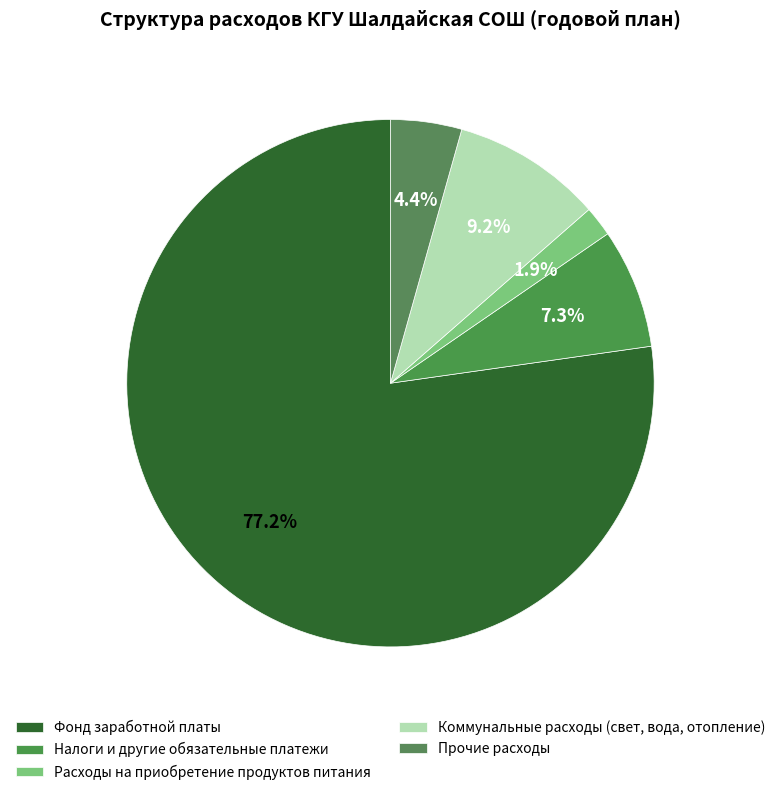

Which slice is the largest?

Фонд заработной платы